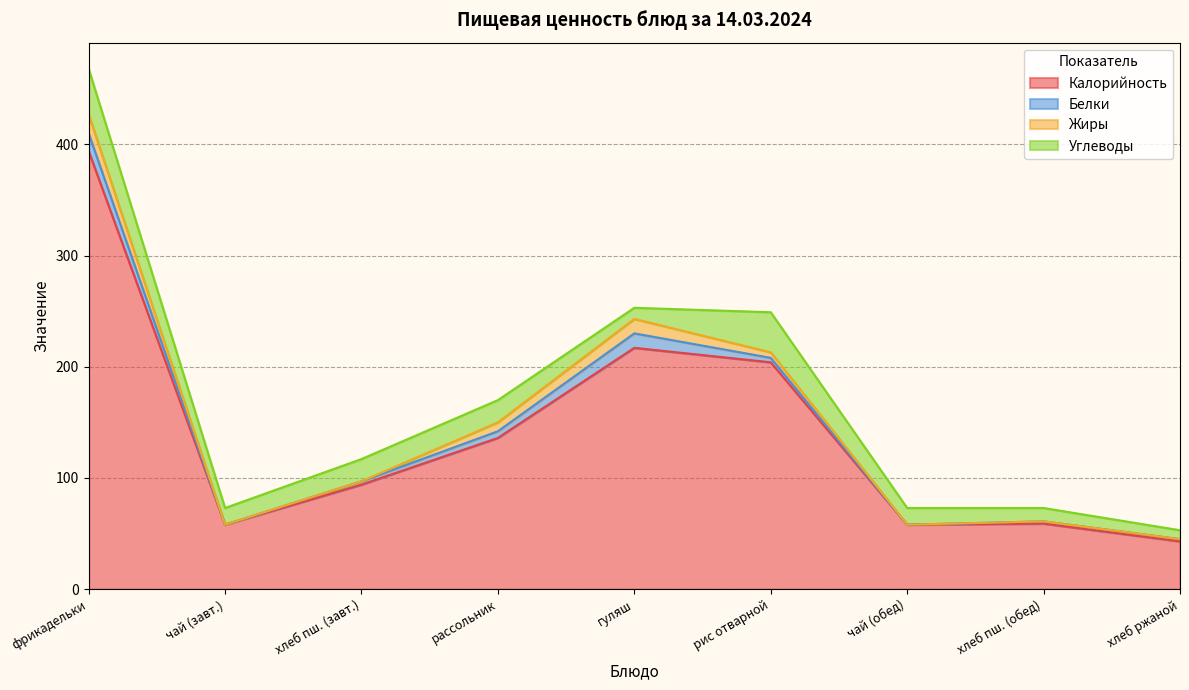

How many values in the Углеводы series exceed 15?

4